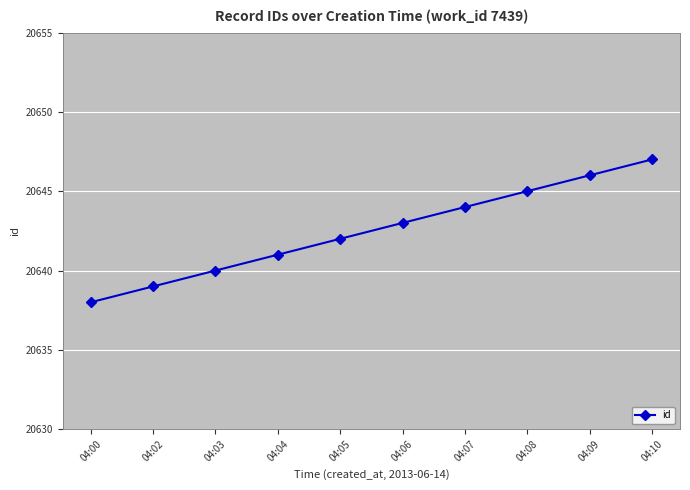

Which category has the lowest value across all series?

04:00